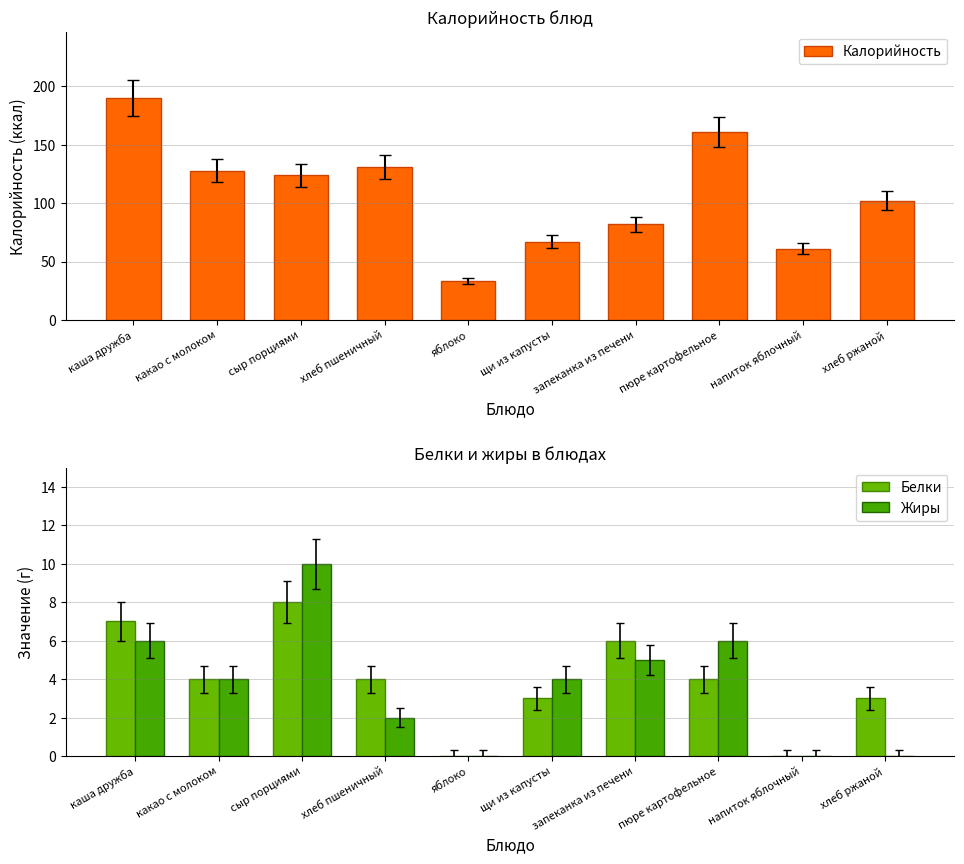

Reading left to right, list all the values displayed in this chart.

Калорийность: каша дружба=190	какао с молоком=128	сыр порциями=124	хлеб пшеничный=131	яблоко=33	щи из капусты=67	запеканка из печени=82	пюре картофельное=161	напиток яблочный=61	хлеб ржаной=102
Белки: каша дружба=7	какао с молоком=4	сыр порциями=8	хлеб пшеничный=4	яблоко=0	щи из капусты=3	запеканка из печени=6	пюре картофельное=4	напиток яблочный=0	хлеб ржаной=3
Жиры: каша дружба=6	какао с молоком=4	сыр порциями=10	хлеб пшеничный=2	яблоко=0	щи из капусты=4	запеканка из печени=5	пюре картофельное=6	напиток яблочный=0	хлеб ржаной=0